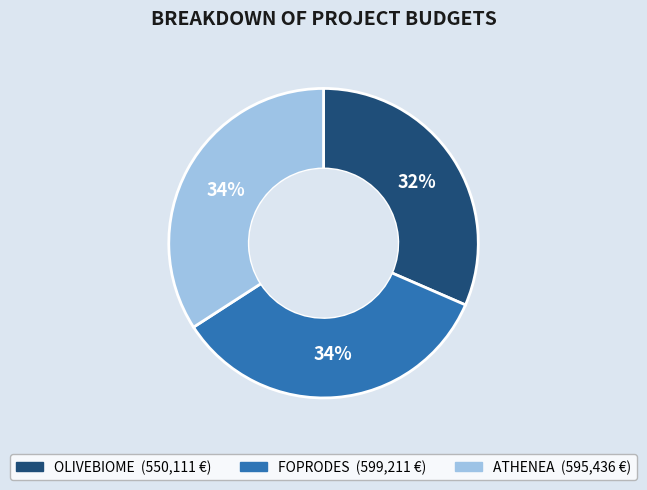

To the nearest percent, what percentage of the pie is ATHENEA?

34%